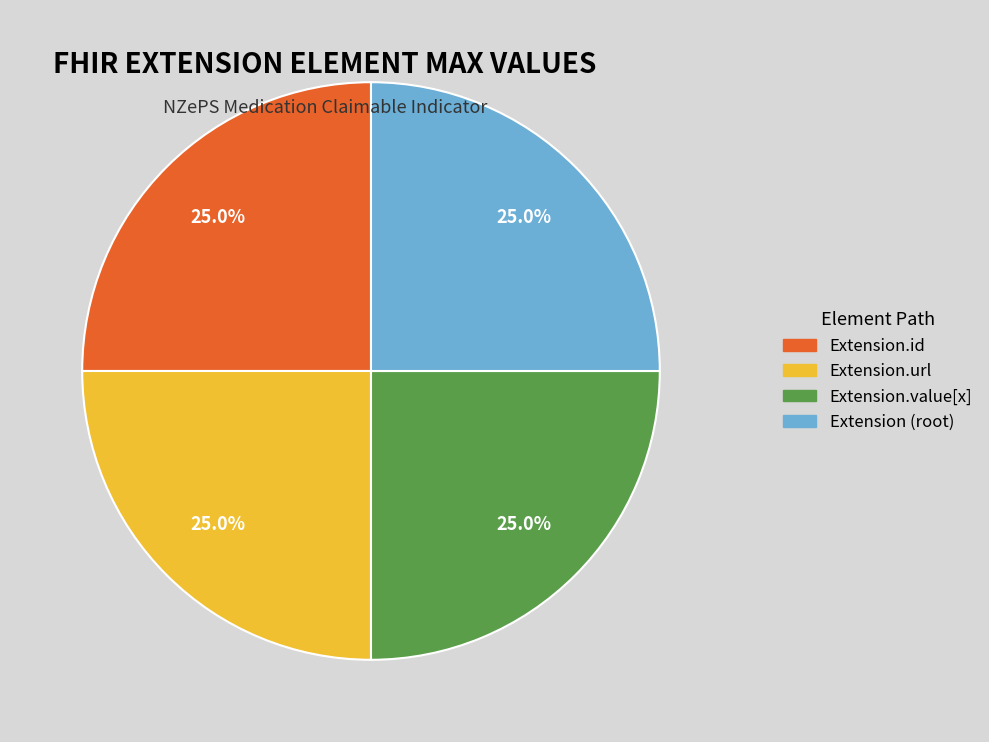

Is there a majority slice in this chart?

No